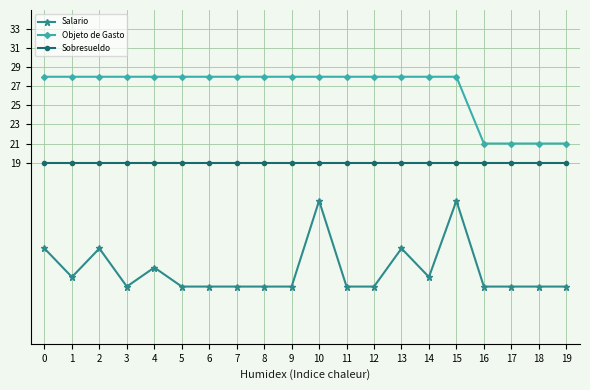

The Objeto de Gasto series shows 47 at 15. True or false?

False